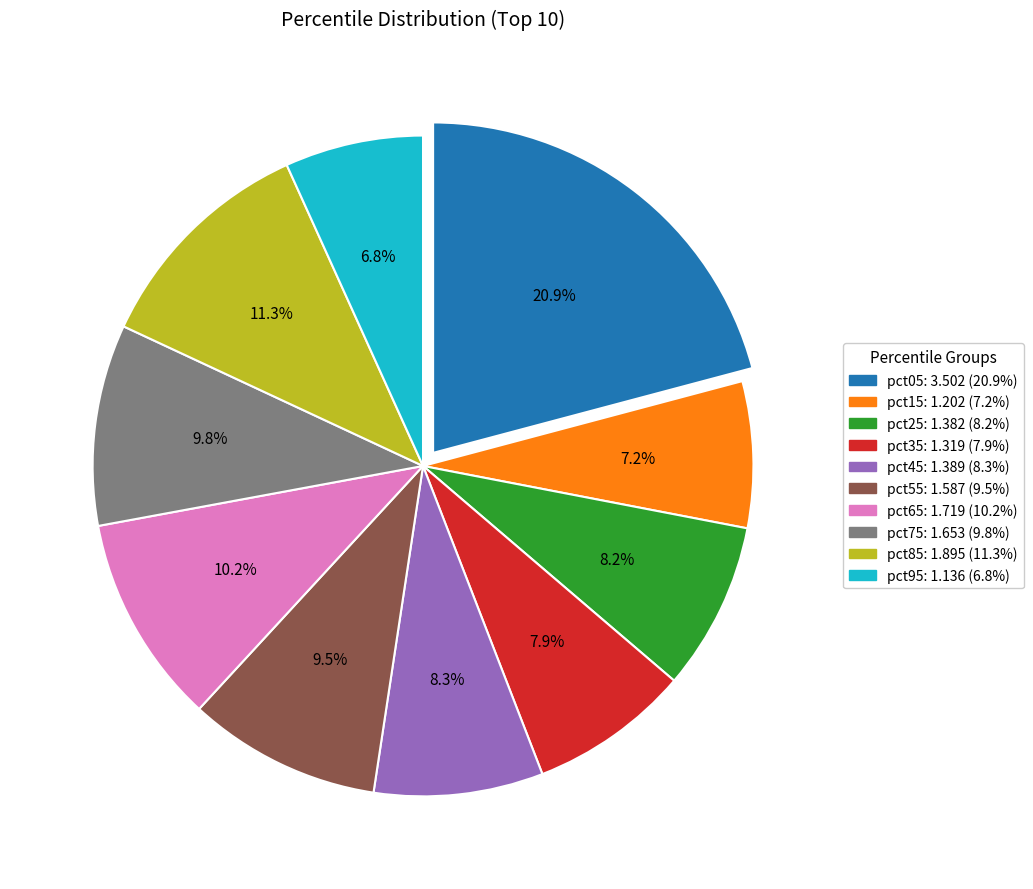

To the nearest percent, what is the difference between the largest and smallest slice percentages?

14%